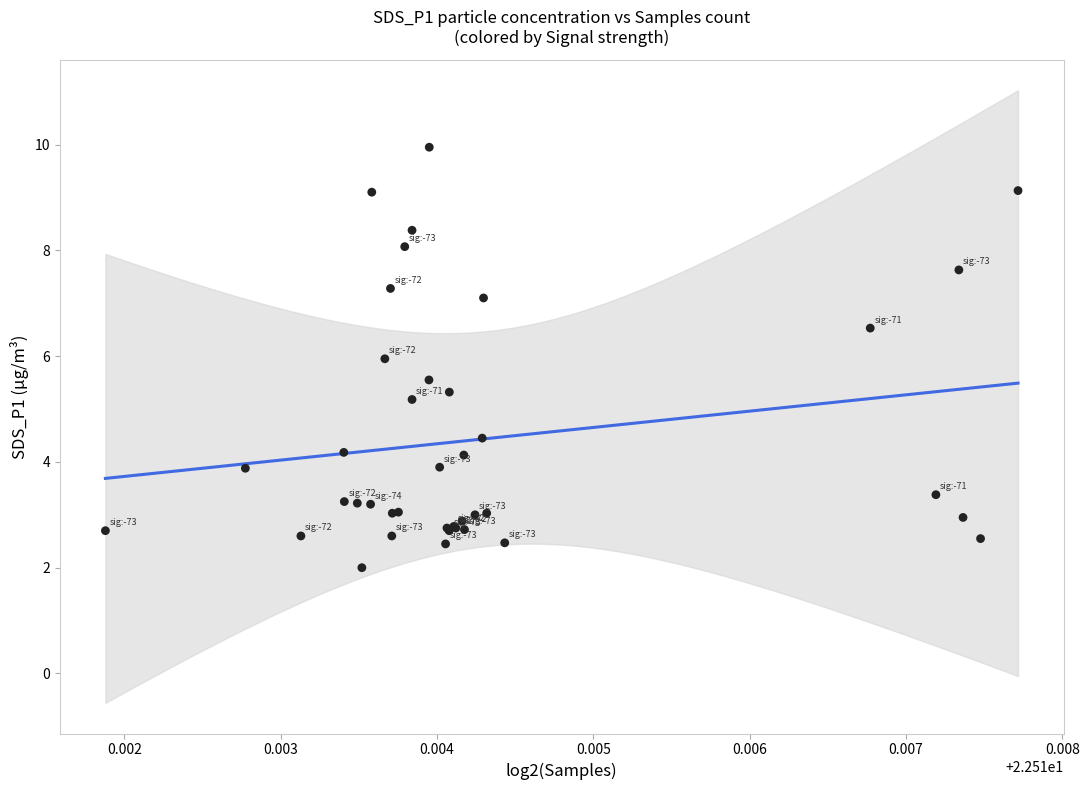

What Y value in the scatter plot is closest to 5?

5.2